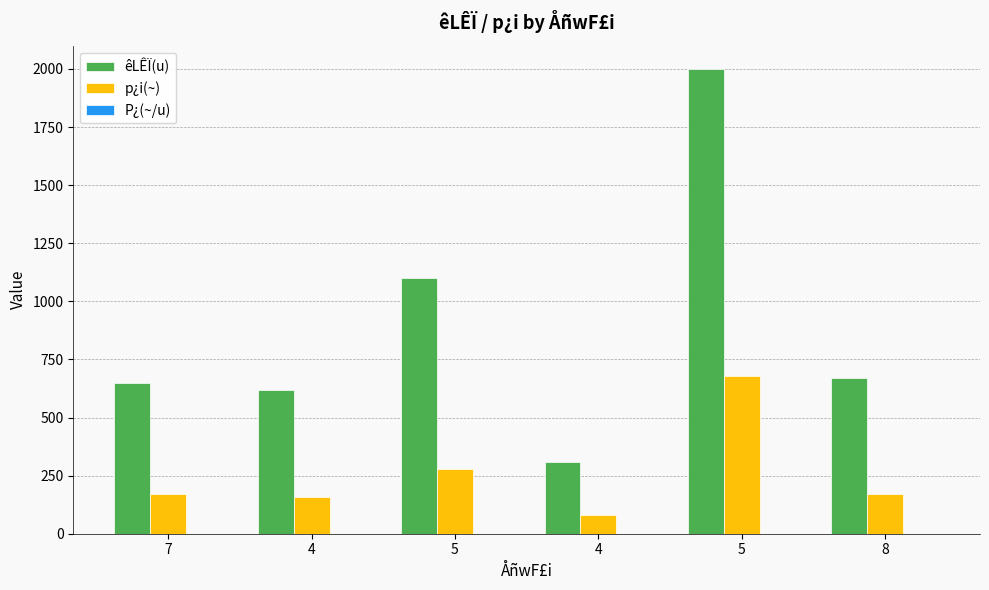

Count the number of categories in the chart.

6